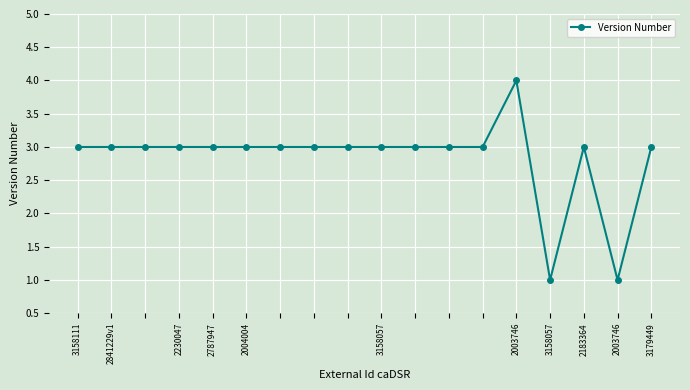

What is the value of the 16th point from the left?

3